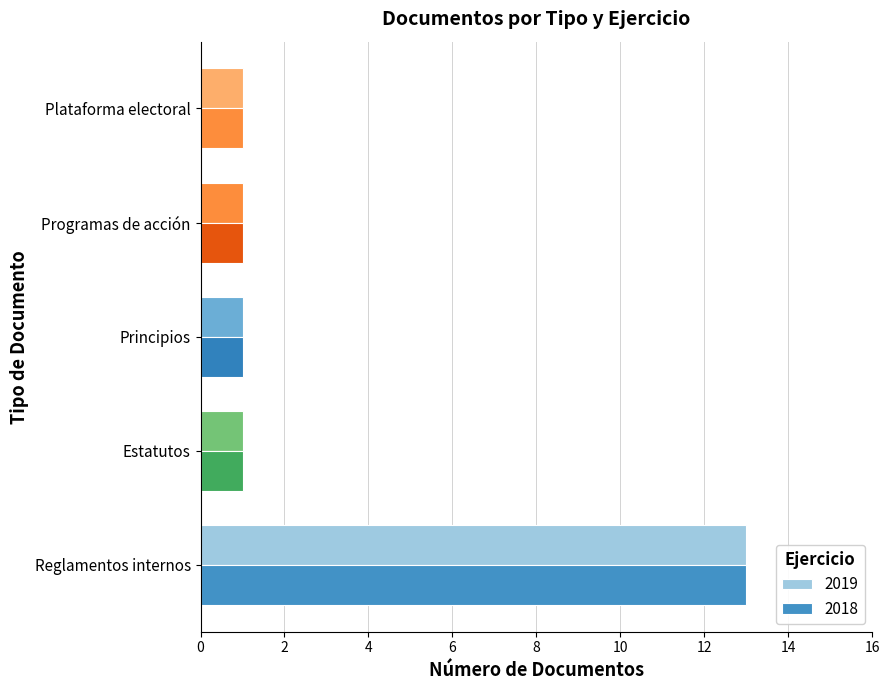

How many series are shown in this chart?

2